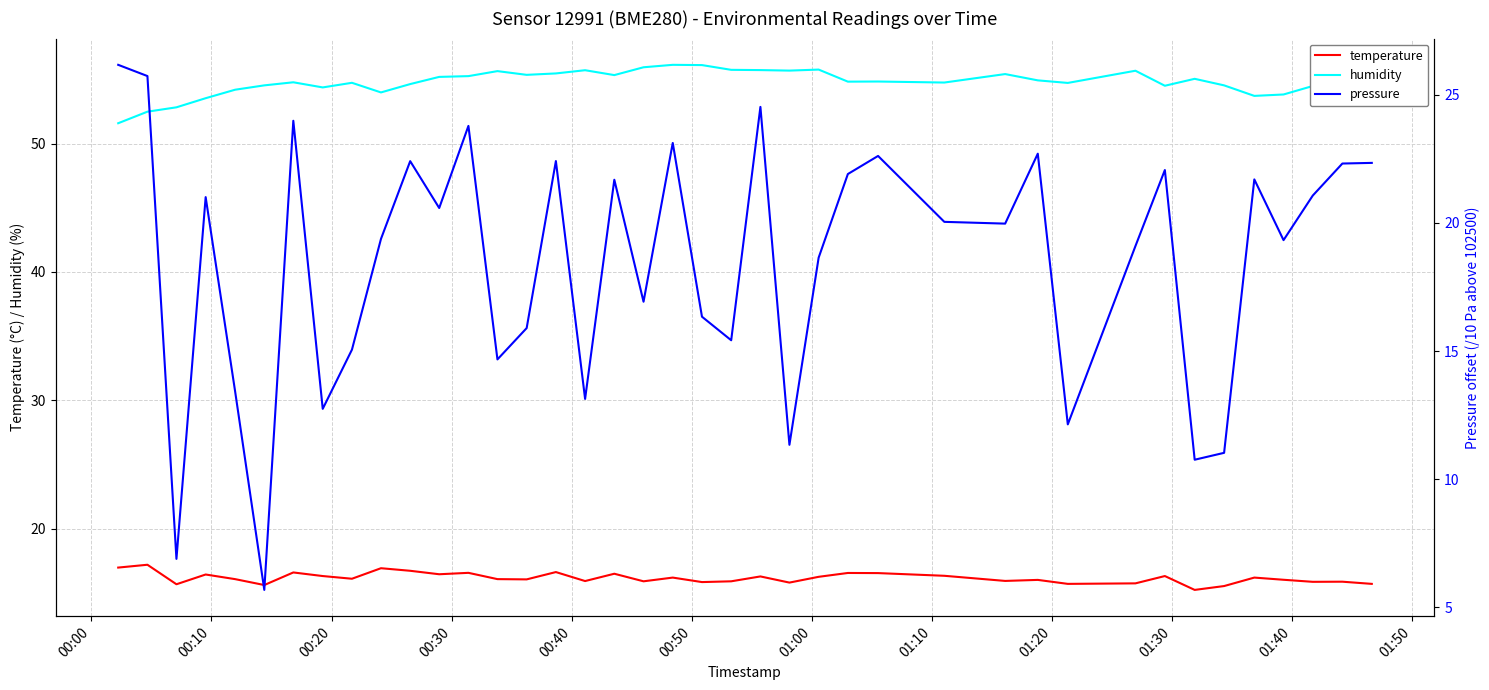

What is the highest value of the temperature series?

17.2